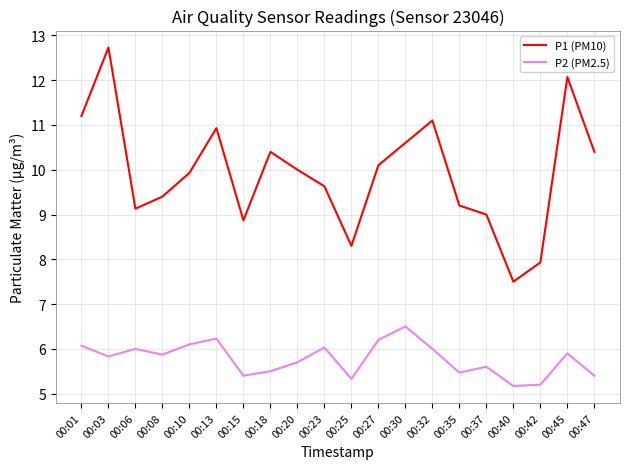

What is the total value across all series at 00:15?

14.3